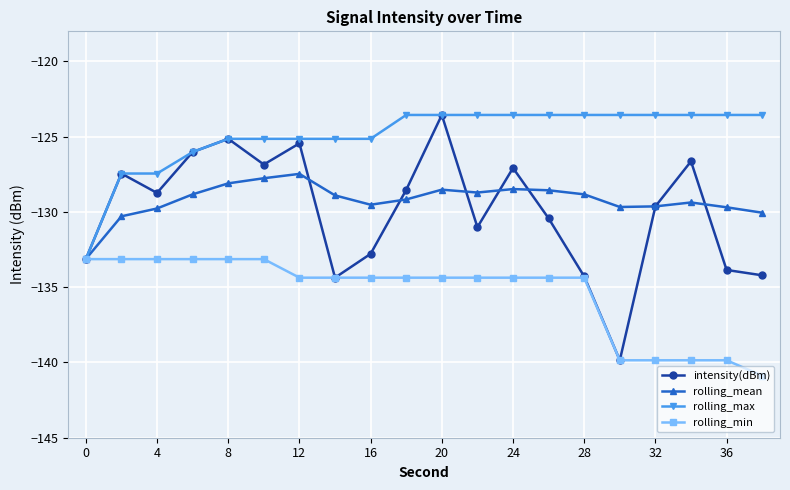

Which series has the largest range (max minus min)?

intensity(dBm)